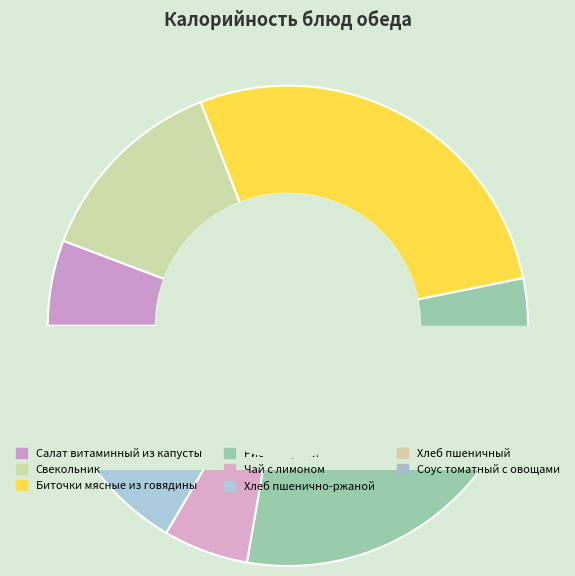

What is the change in value from Свекольник to Рис отварной?

+128.2